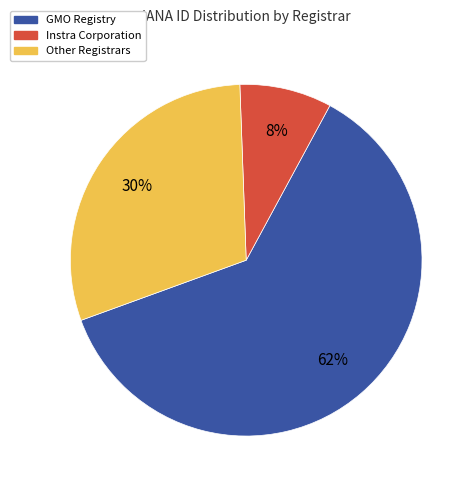

To the nearest percent, what is the combined percentage of Other Registrars and Instra Corporation?

38%